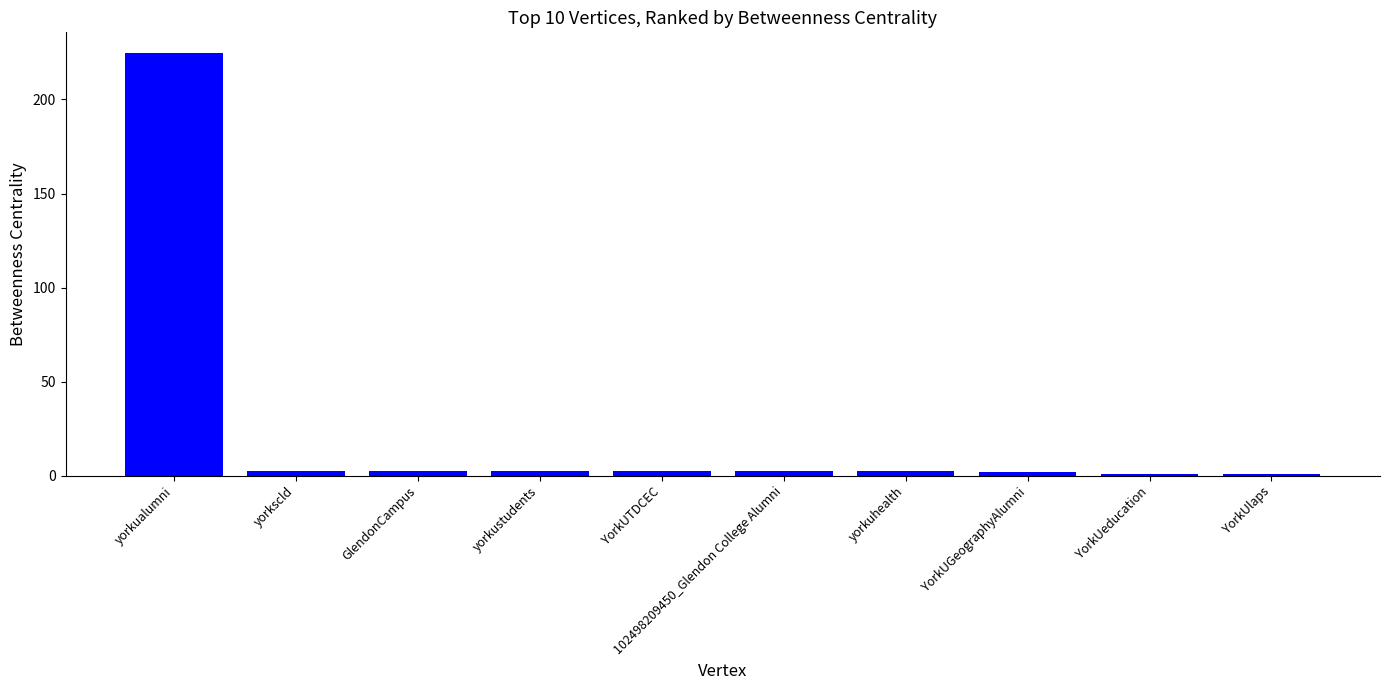

How many data points does each series have?

10